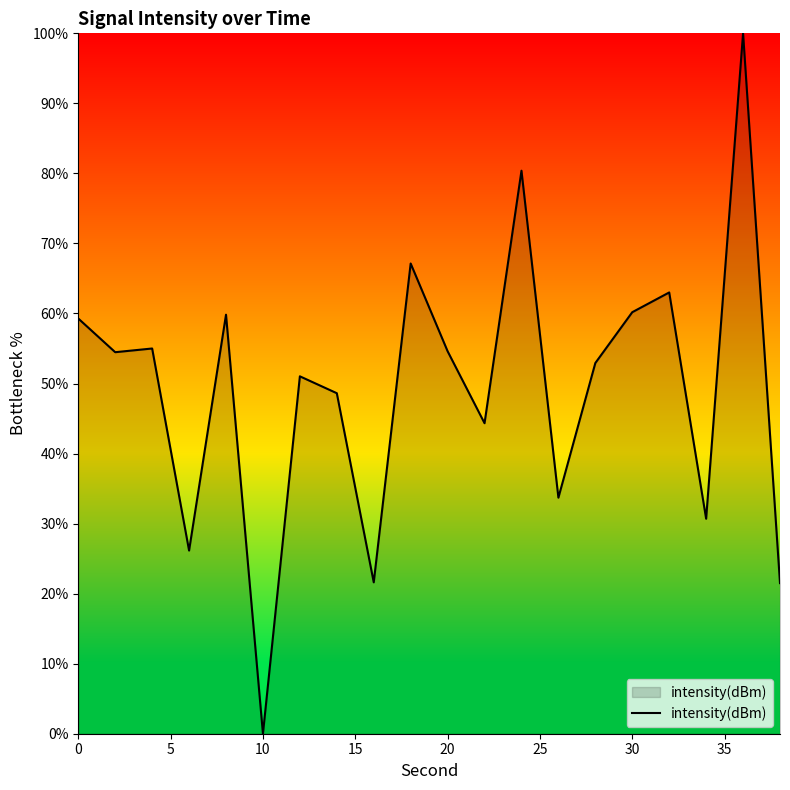

What is the difference between the maximum and minimum values?

100.0